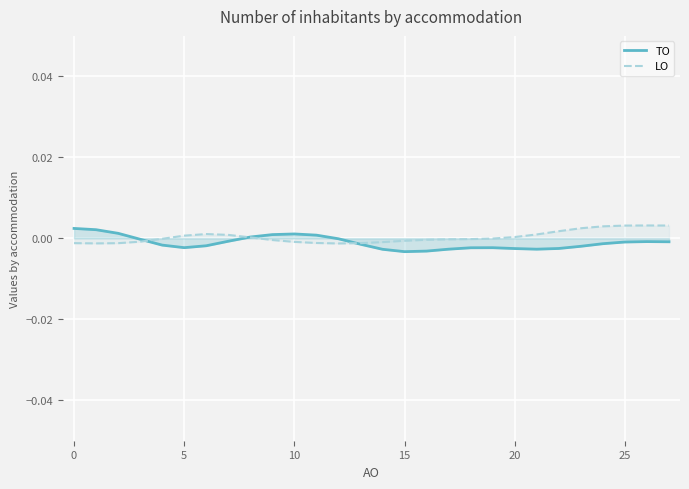

Is this an area chart (filled region under the line)?

No